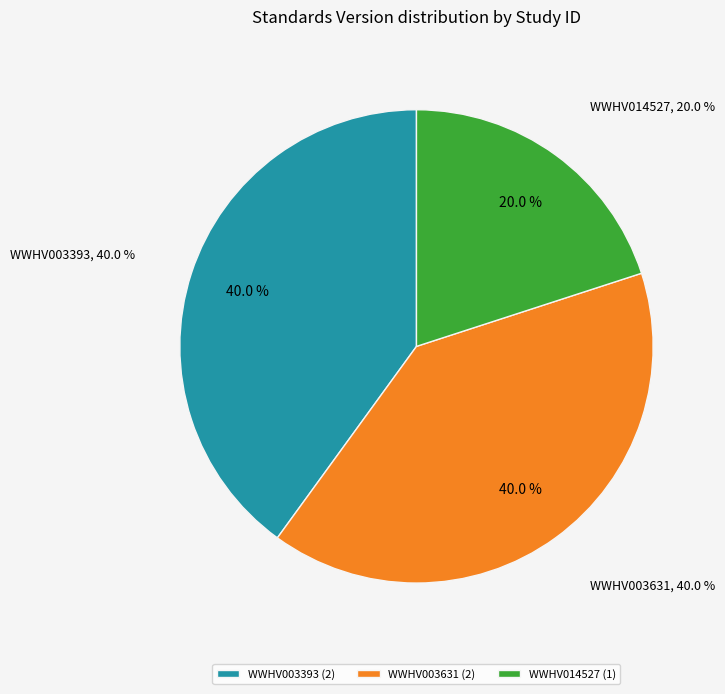

What percentage do WWHV014527 and WWHV003631 together represent?

60.0%